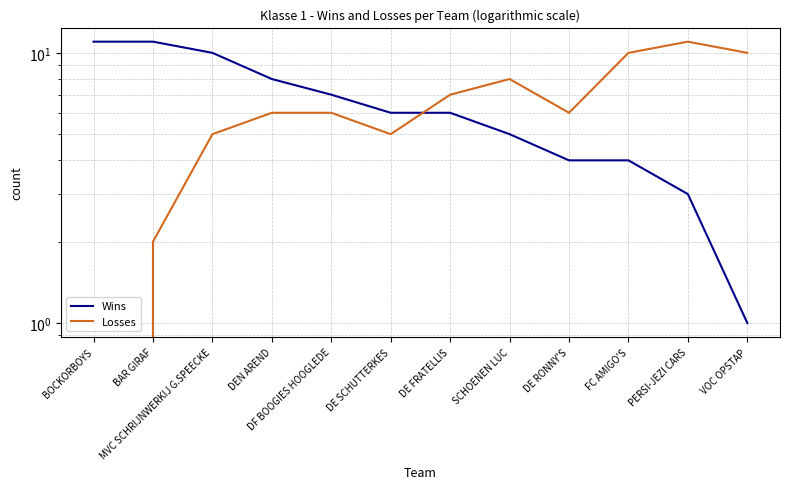

True or false: Losses has more than 0 interior local peaks.

True